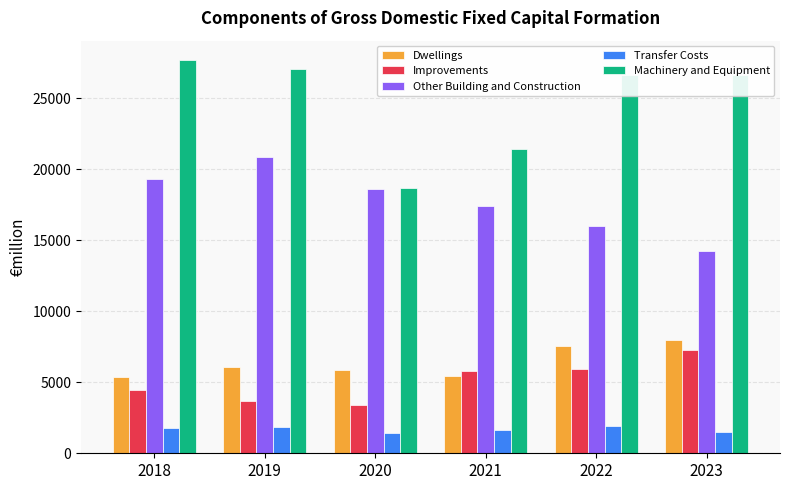

What is the greatest value displayed?

27675.4